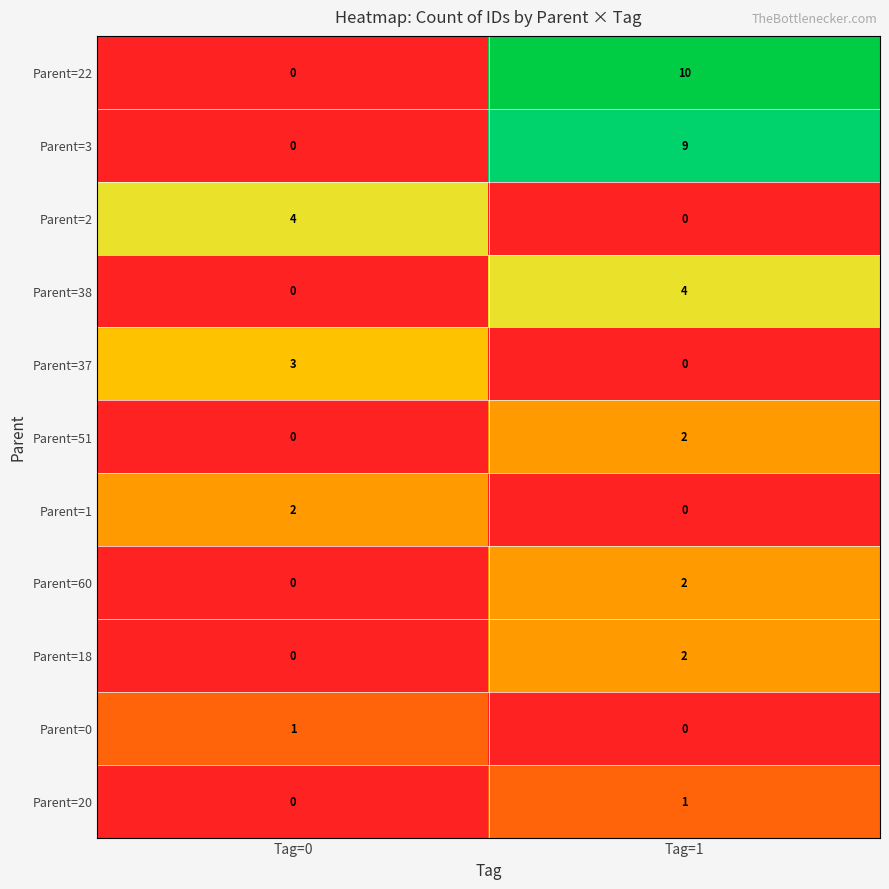

Rank the categories by Parent=38 value from highest to lowest.

Tag=1, Tag=0